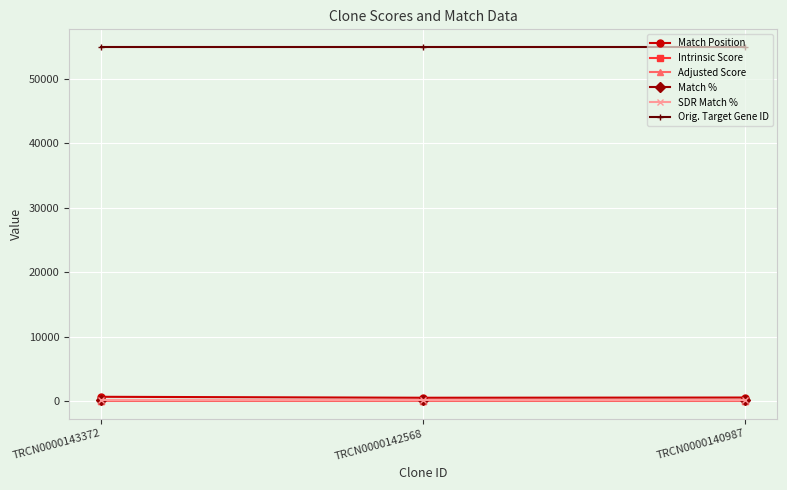

List the series in order of their peak value, highest first.

Orig. Target Gene ID, Match Position, Match %, SDR Match %, Intrinsic Score, Adjusted Score